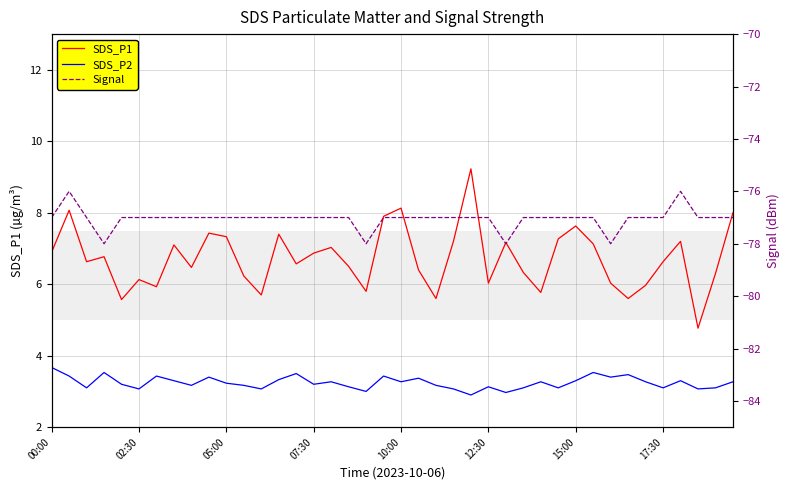

True or false: Signal and SDS_P2 intersect in this chart.

False